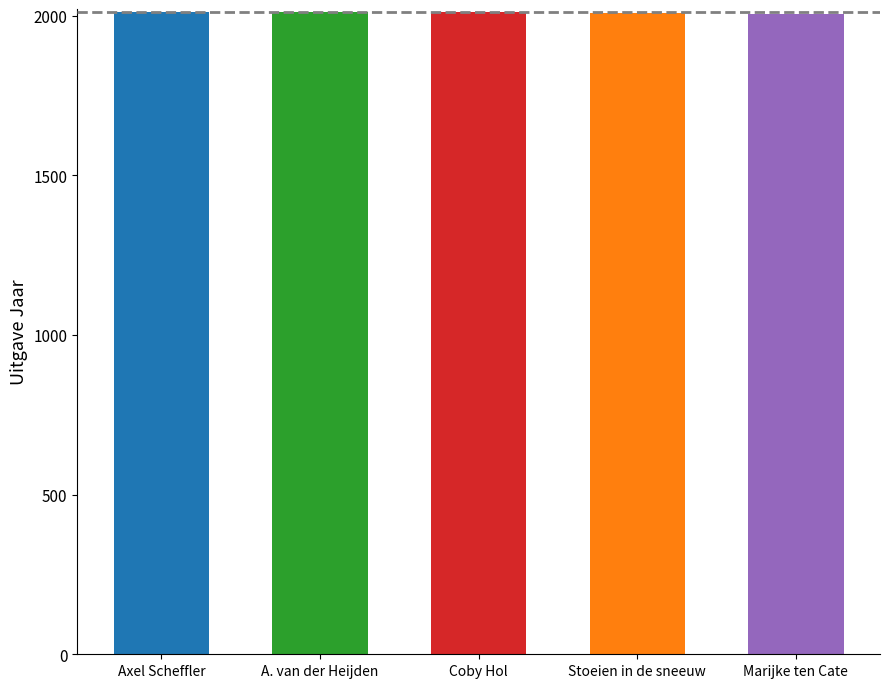

How many values are below 2011?

2